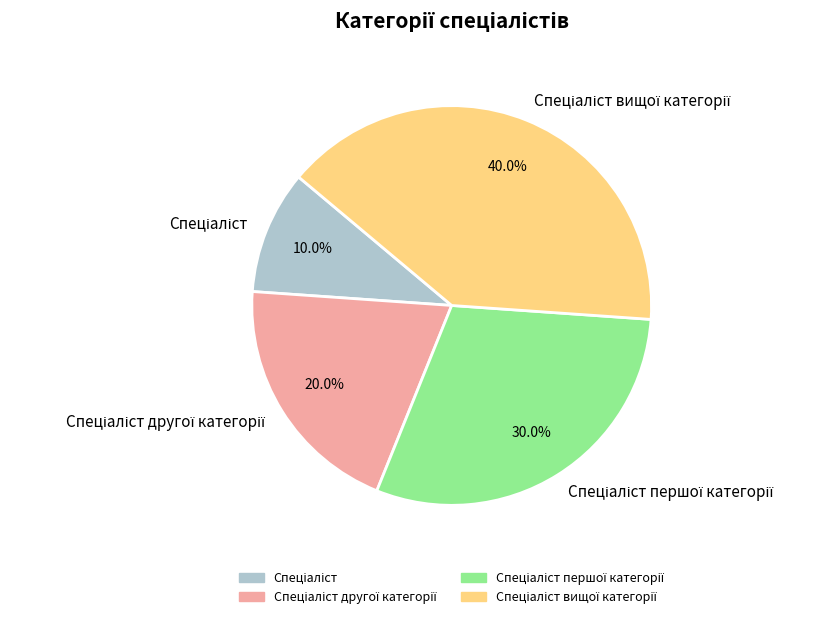

Is there a majority slice in this chart?

No